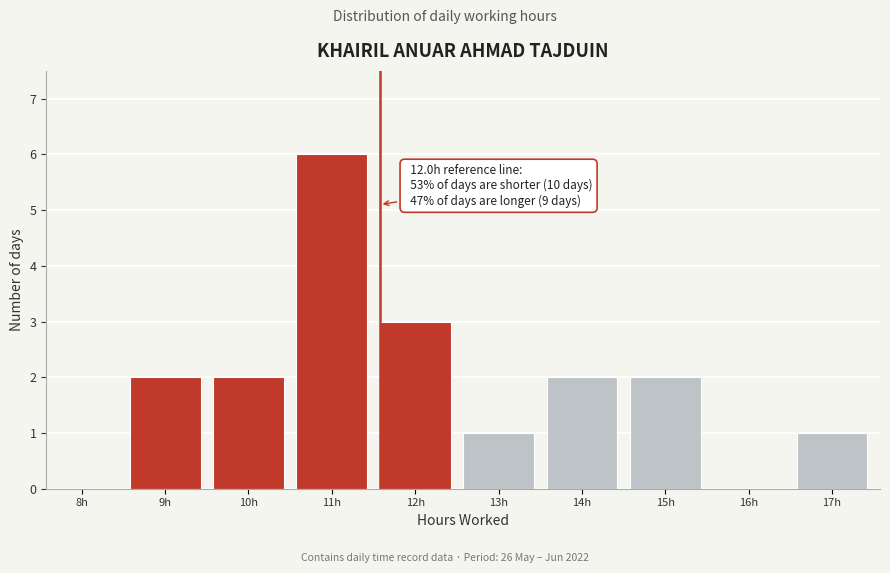

Reading left to right, transcribe all the data shown in this chart.

8h=0	9h=2	10h=2	11h=6	12h=3	13h=1	14h=2	15h=2	16h=0	17h=1